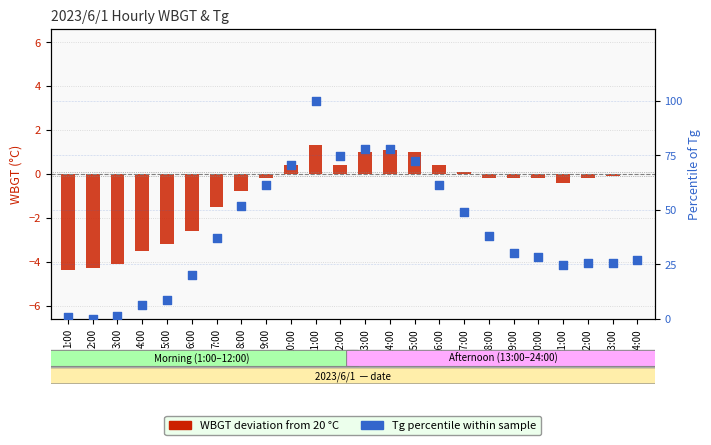

Which series has the largest total across all categories?

Tg percentile within day